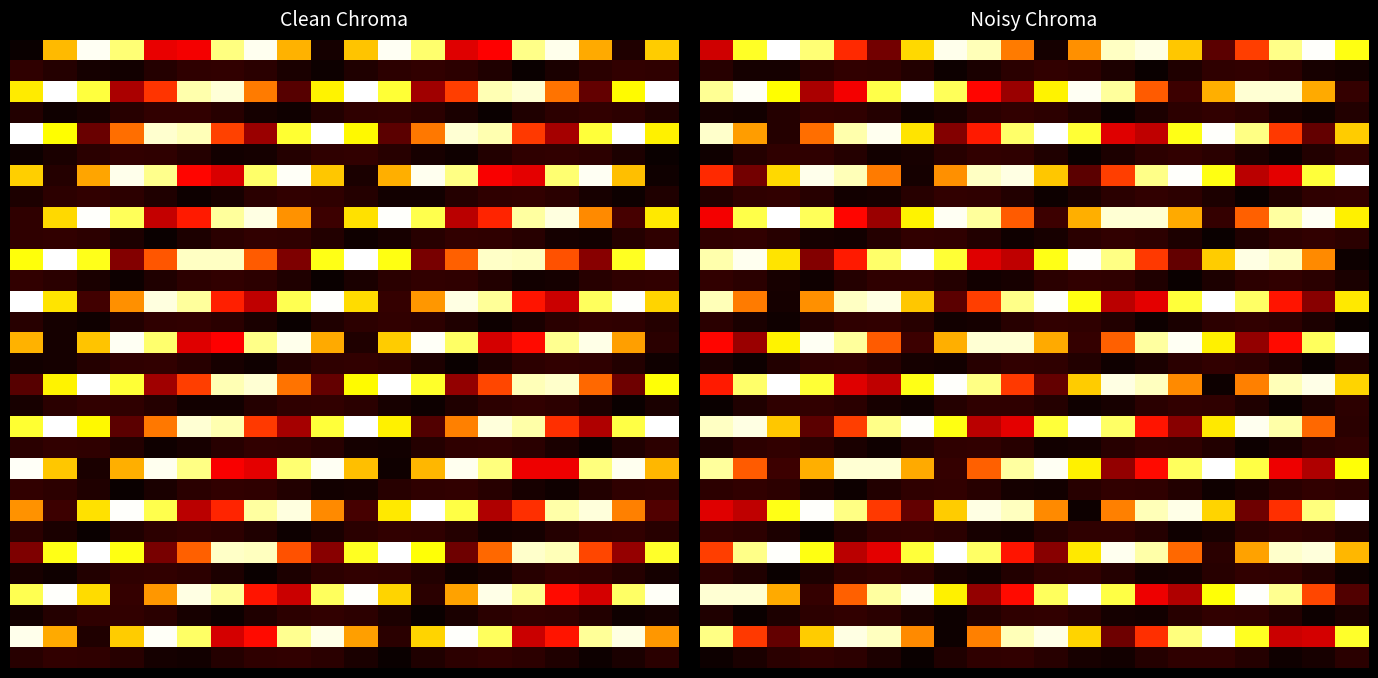

At which category is the sum across all series the highest?

16